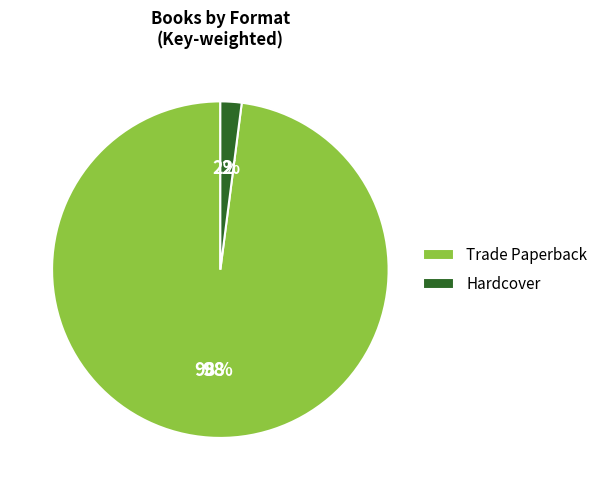

Which has a higher value, Hardcover or Trade Paperback?

Trade Paperback